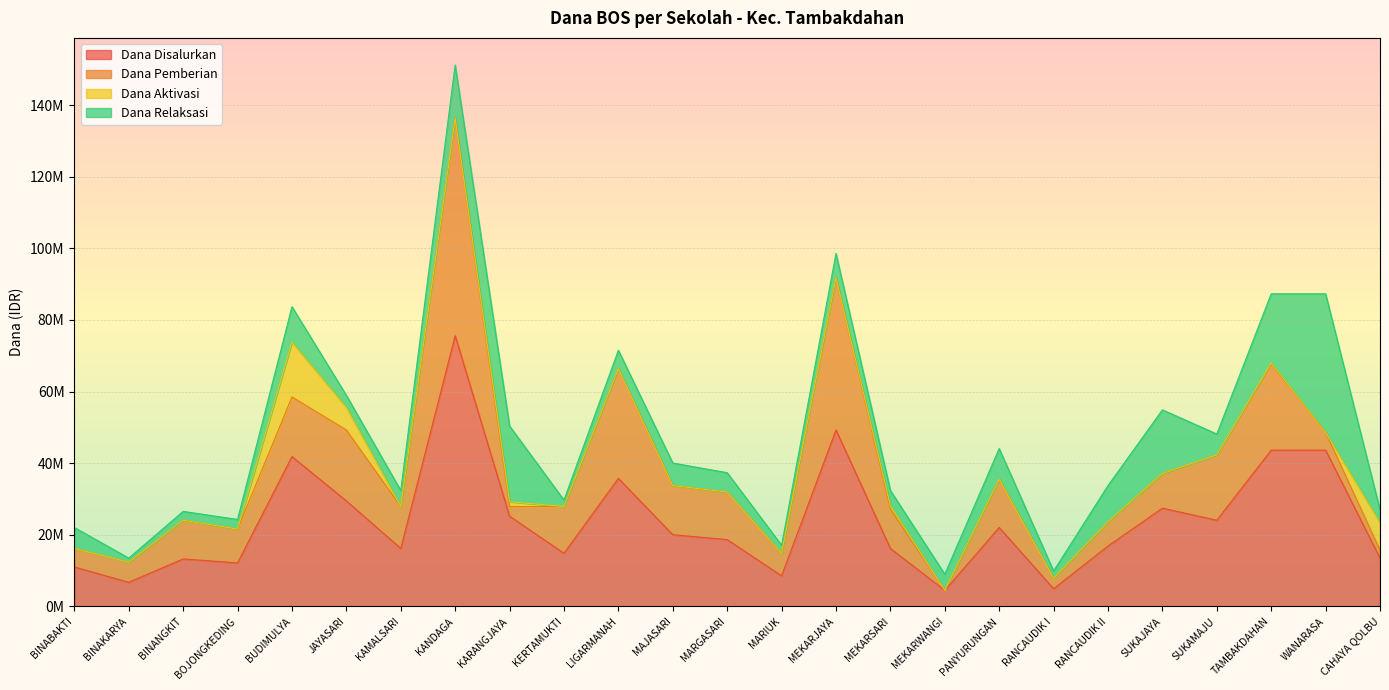

Rank the categories by Dana Disalurkan value from highest to lowest.

KANDAGA, MEKARJAYA, TAMBAKDAHAN, WANARASA, BUDIMULYA, LIGARMANAH, JAYASARI, SUKAJAYA, KARANGJAYA, SUKAMAJU, PANYURUNGAN, MAJASARI, MARGASARI, RANCAUDIK II, KAMALSARI, MEKARSARI, KERTAMUKTI, CAHAYA QOLBU, BINANGKIT, BOJONGKEDING, BINABAKTI, MARIUK, BINAKARYA, RANCAUDIK I, MEKARWANGI